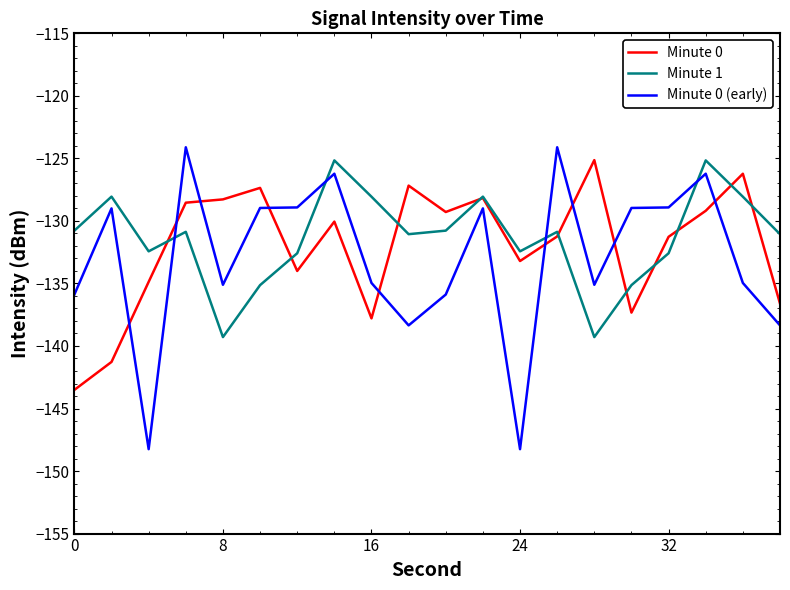

What is the maximum value shown in the chart?

-124.1